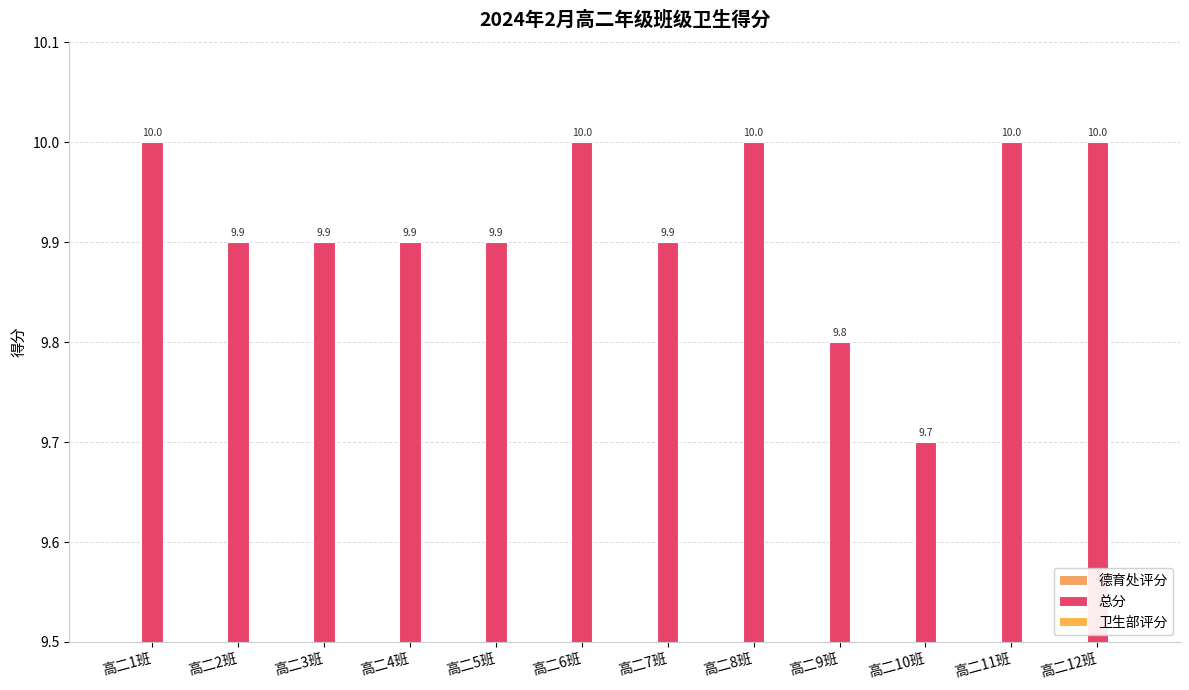

At how many categories does at least one series exceed 4?

12